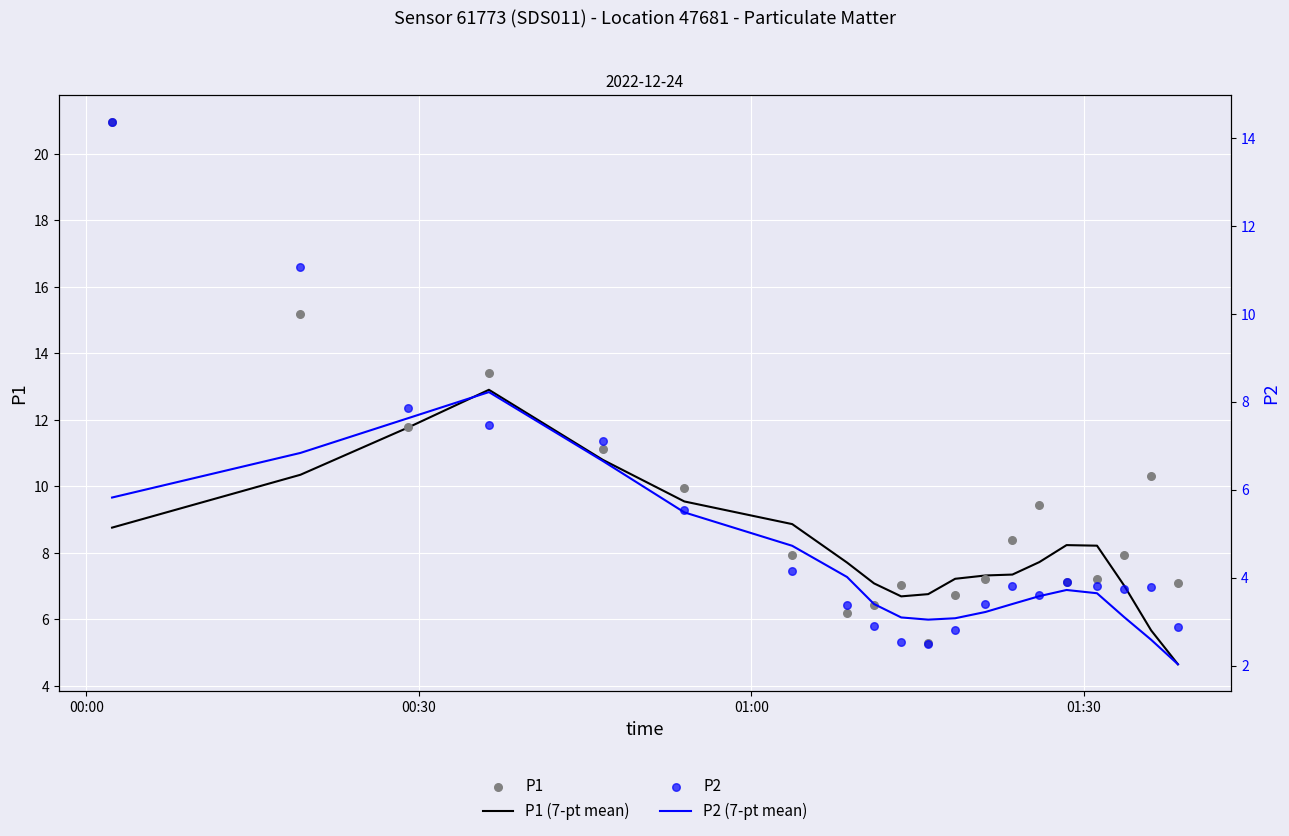

At how many categories does at least one series exceed 13?

3